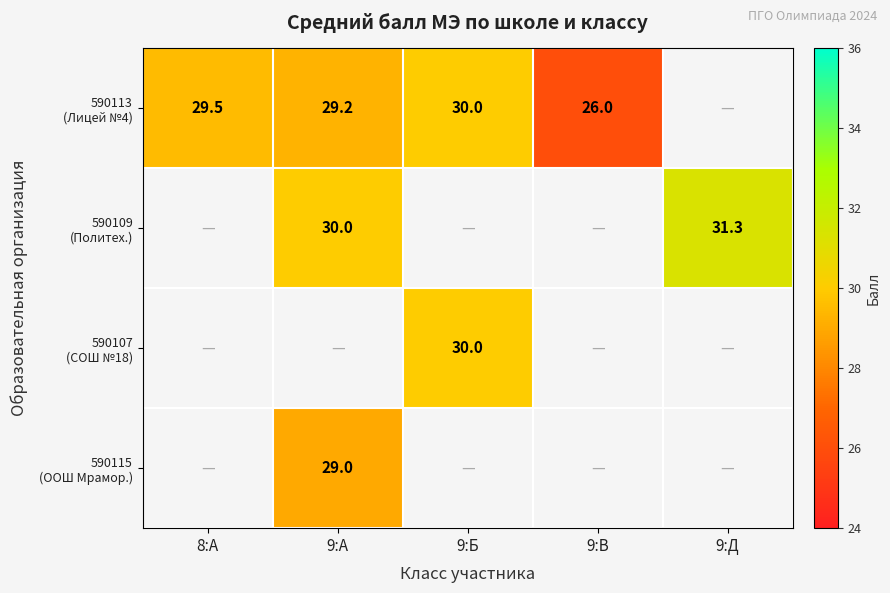

At which category does the chart reach its minimum across all series?

9:В